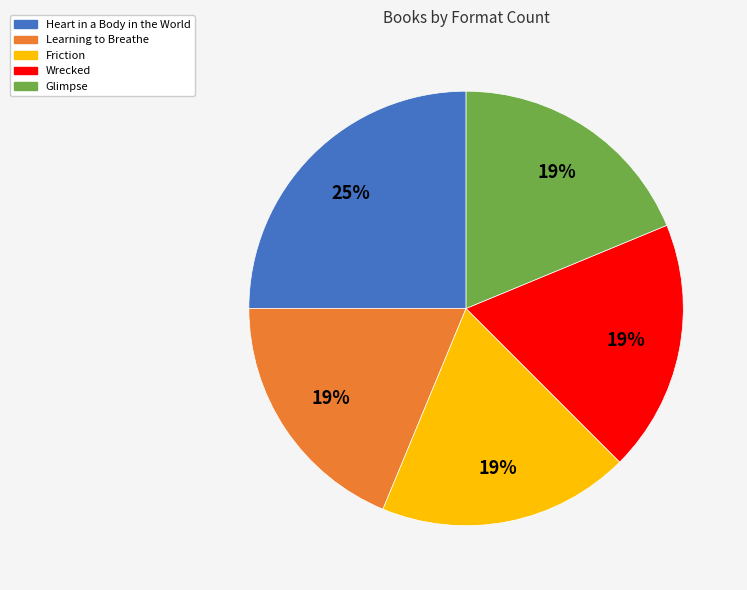

True or false: Learning to Breathe accounts for 9% of the total.

False